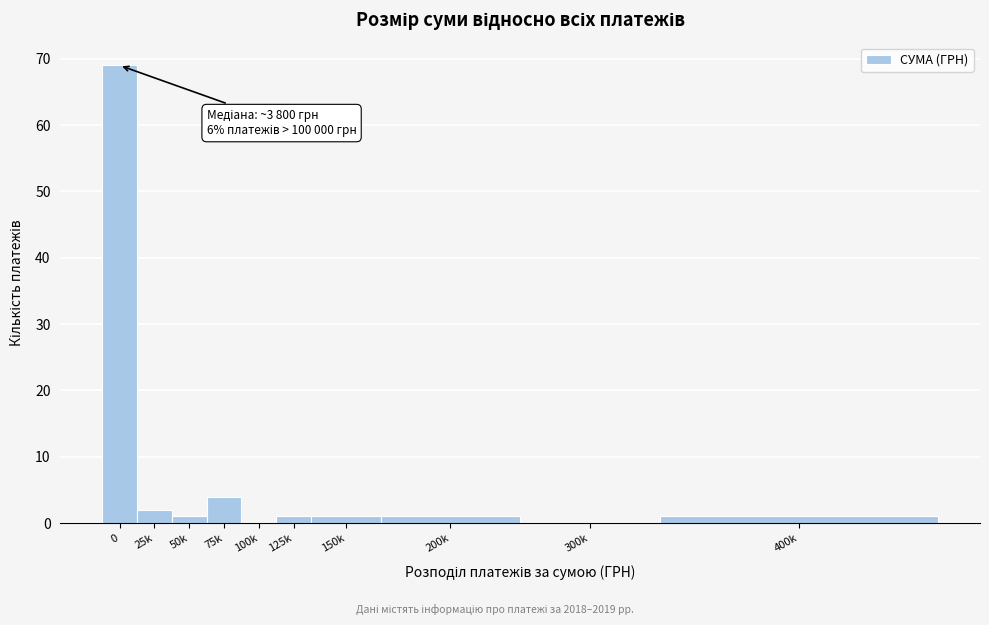

Reading left to right, list all the values displayed in this chart.

0=69	25k=2	50k=1	75k=4	100k=0	125k=1	150k=1	200k=1	300k=0	400k=1